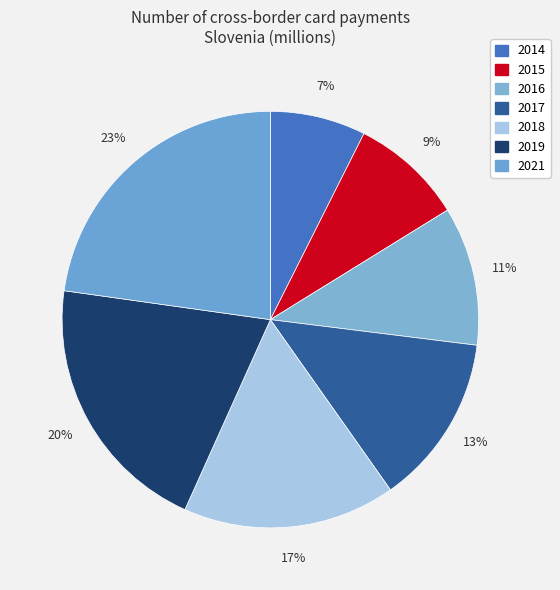

Combined, do 2021 and 2018 account for over 50%?

No